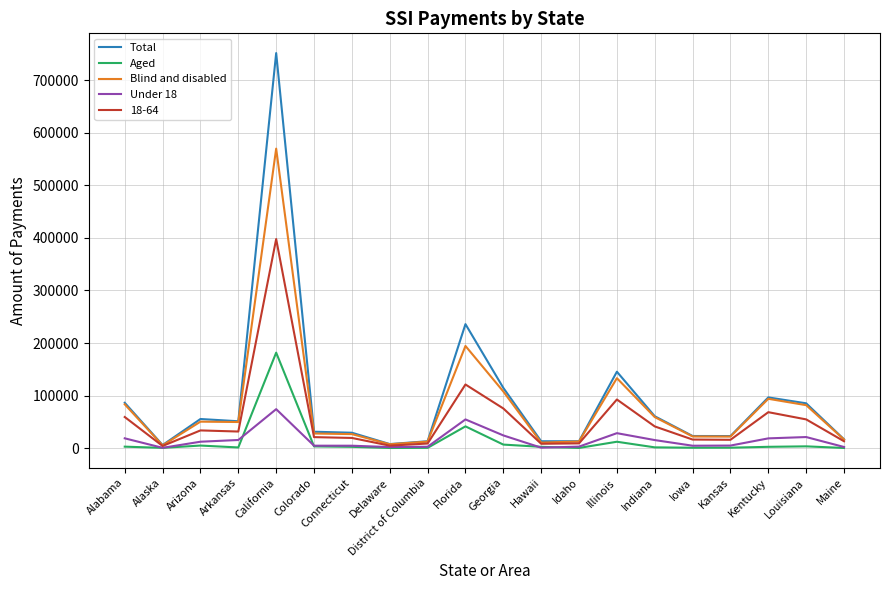

Is the value of Aged at California greater than the value of Blind and disabled at Florida?

No